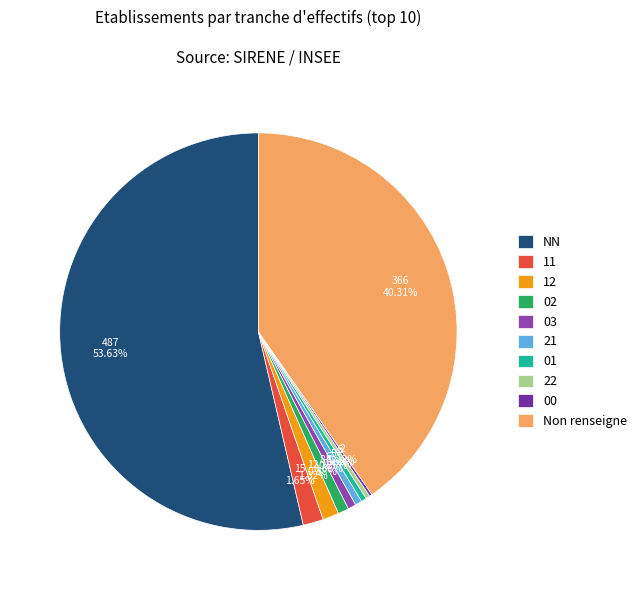

What percentage do 00 and NN together represent?

53.9%